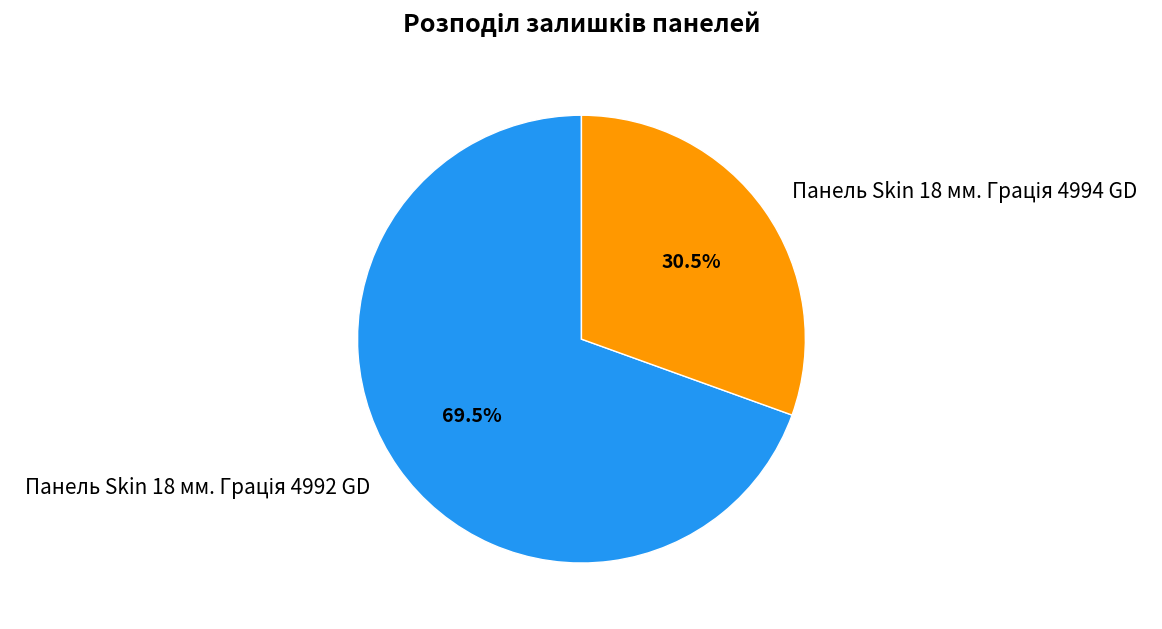

How many slices are in this pie chart?

2